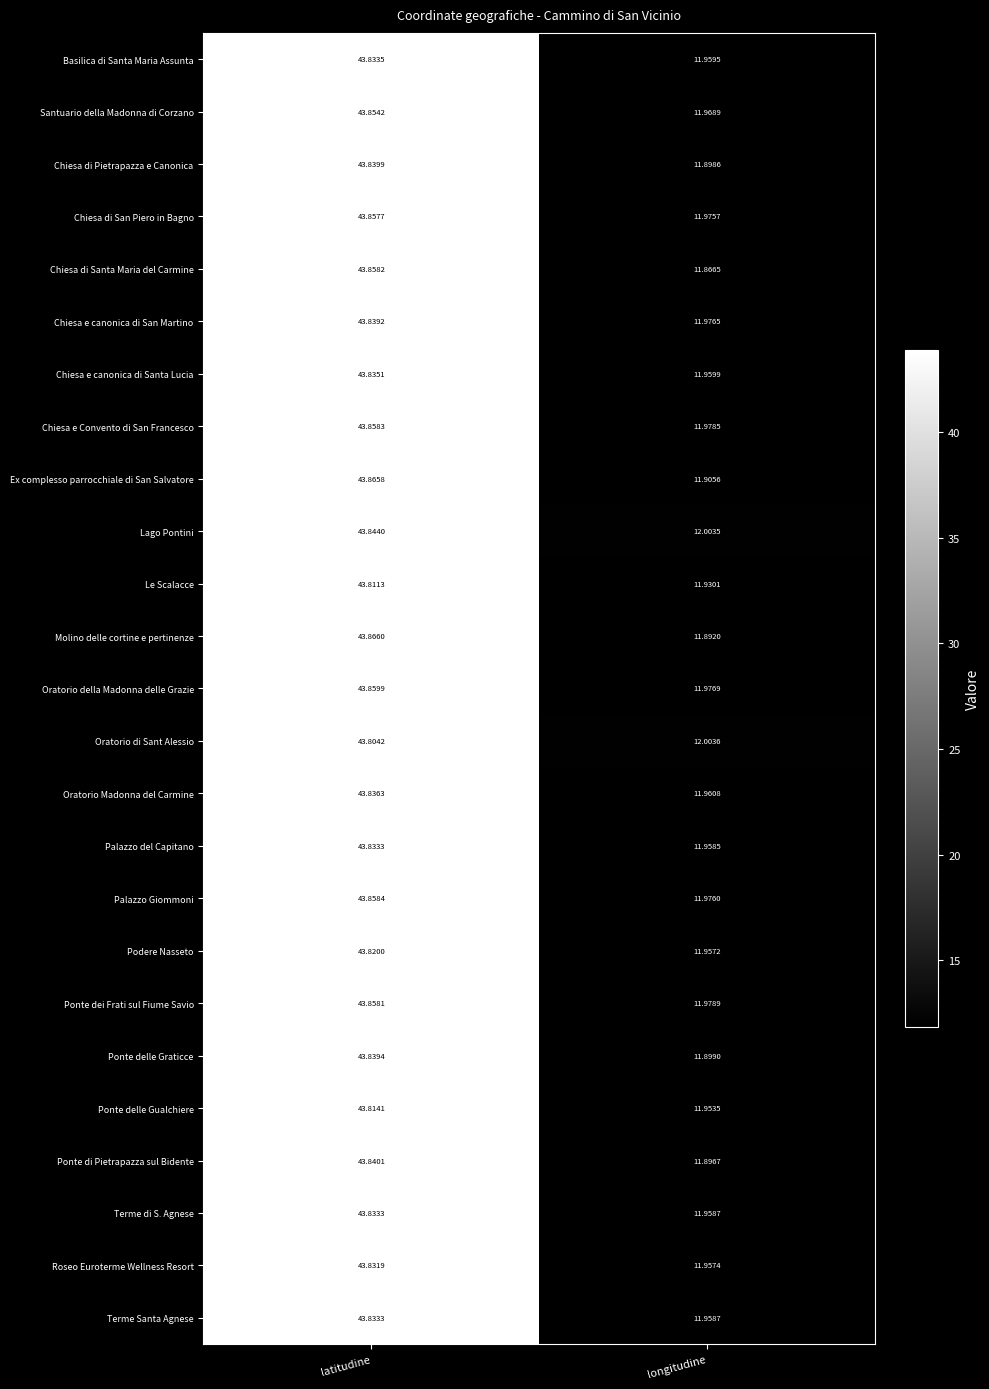

How many distinct data groups are displayed?

25